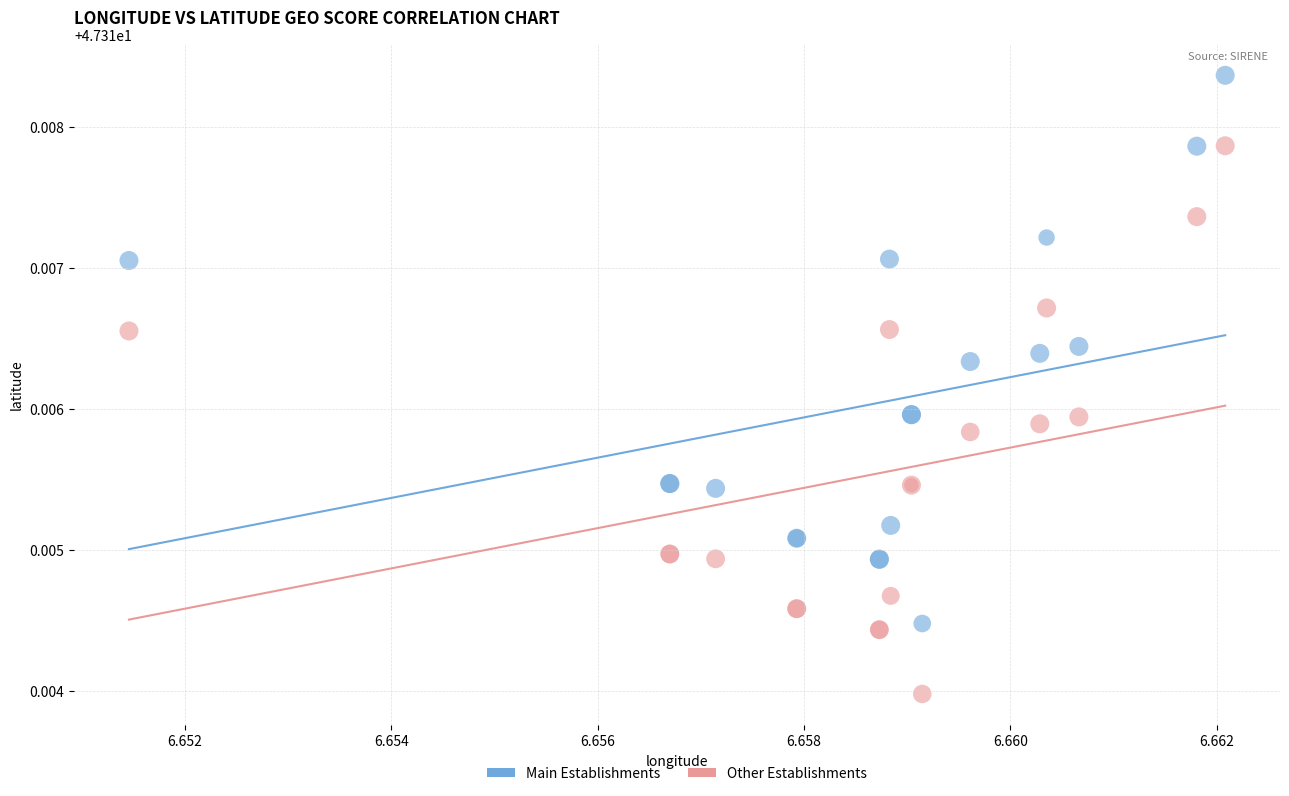

Which series reaches the maximum Y coordinate?

Main Establishments